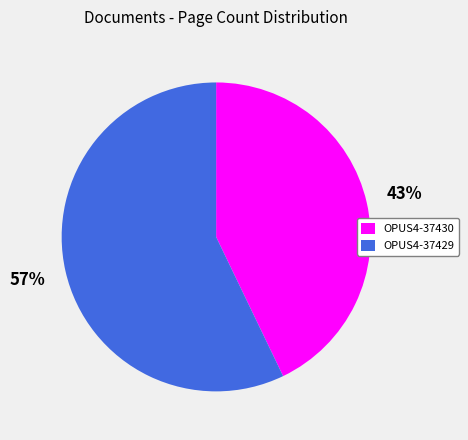

Do OPUS4-37430 and OPUS4-37429 together represent more than half of the pie?

Yes